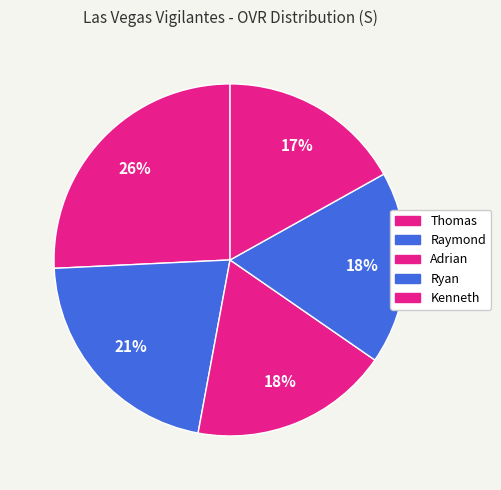

Count the number of slices in the pie.

5